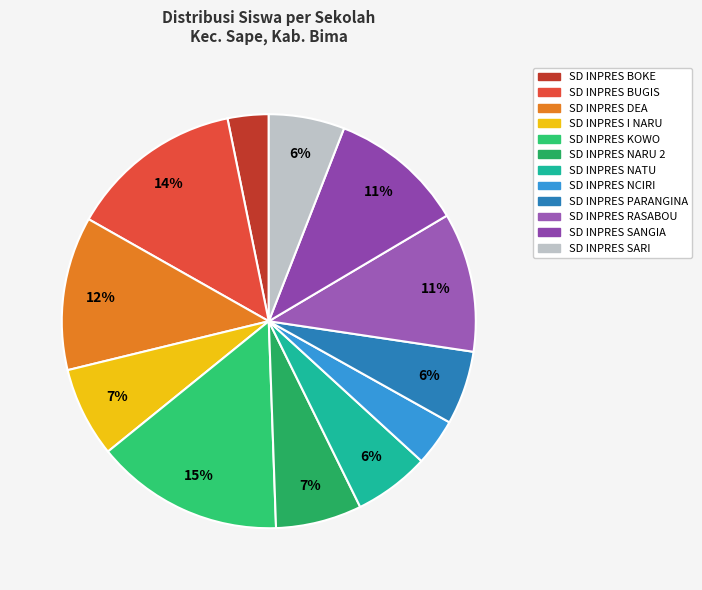

Count the number of slices in the pie.

12